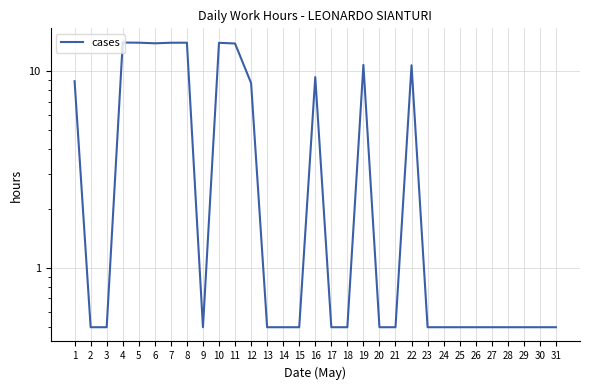

Reading left to right, extract all data points from this chart.

1=8.9	2=0.5	3=0.5	4=14.0	5=13.9	6=13.8	7=13.9	8=13.9	9=0.5	10=13.9	11=13.8	12=8.7	13=0.5	14=0.5	15=0.5	16=9.3	17=0.5	18=0.5	19=10.8	20=0.5	21=0.5	22=10.7	23=0.5	24=0.5	25=0.5	26=0.5	27=0.5	28=0.5	29=0.5	30=0.5	31=0.5